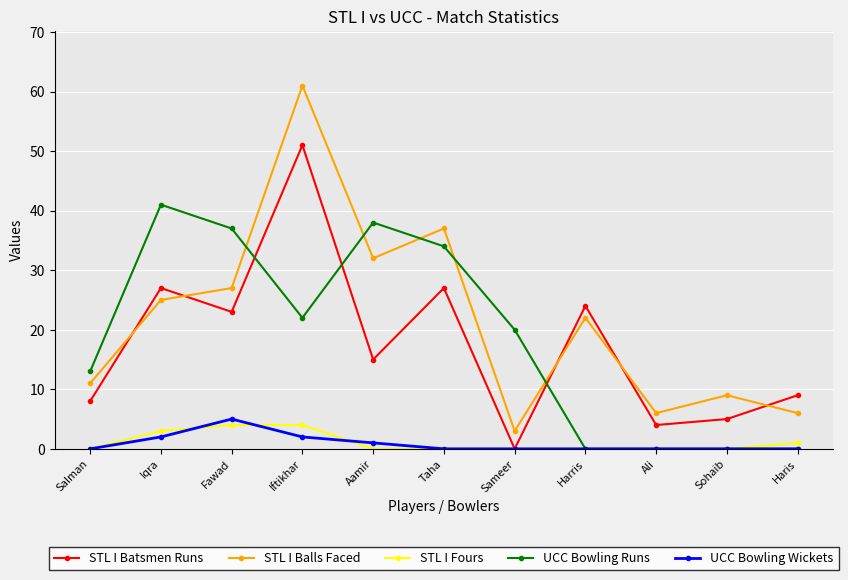

The value of UCC Bowling Runs at Harris is 25. True or false?

False